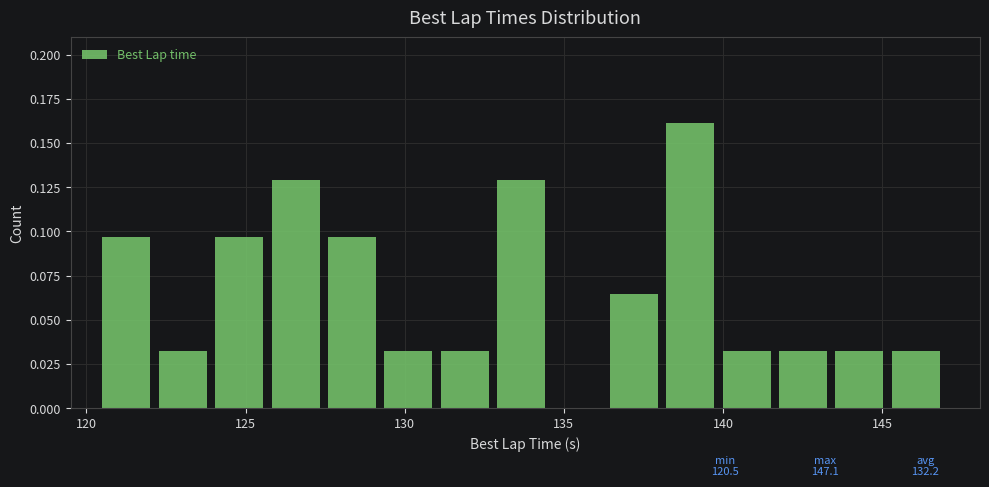

Read against the x-axis, roughly where is the centre of the tallest bar?

139.0